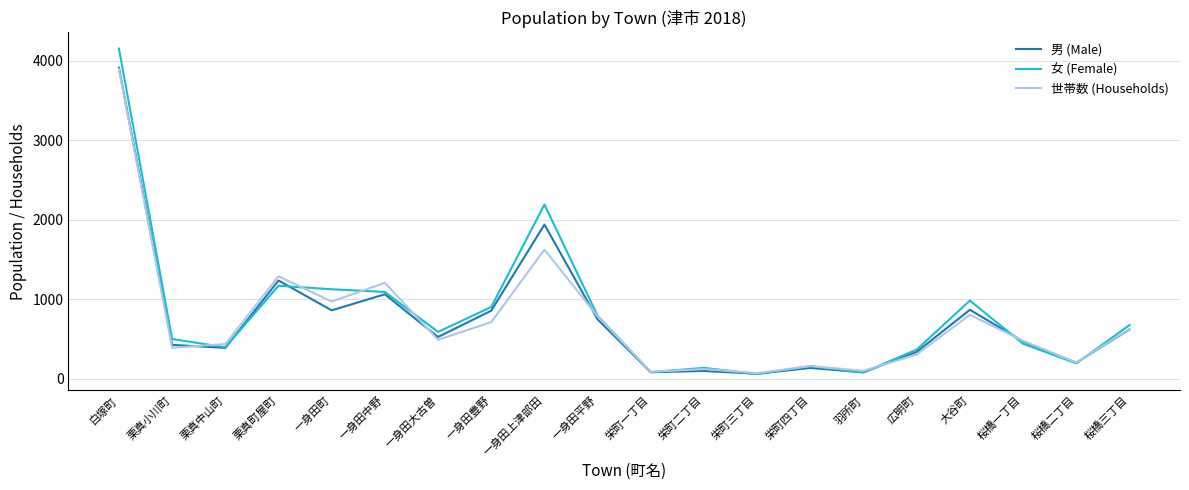

How many lines are shown in the chart?

3